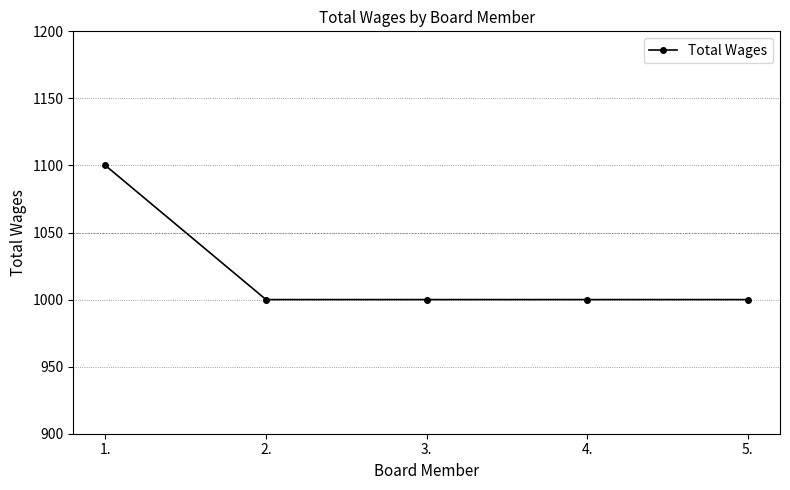

Is this an area chart (filled region under the line)?

No